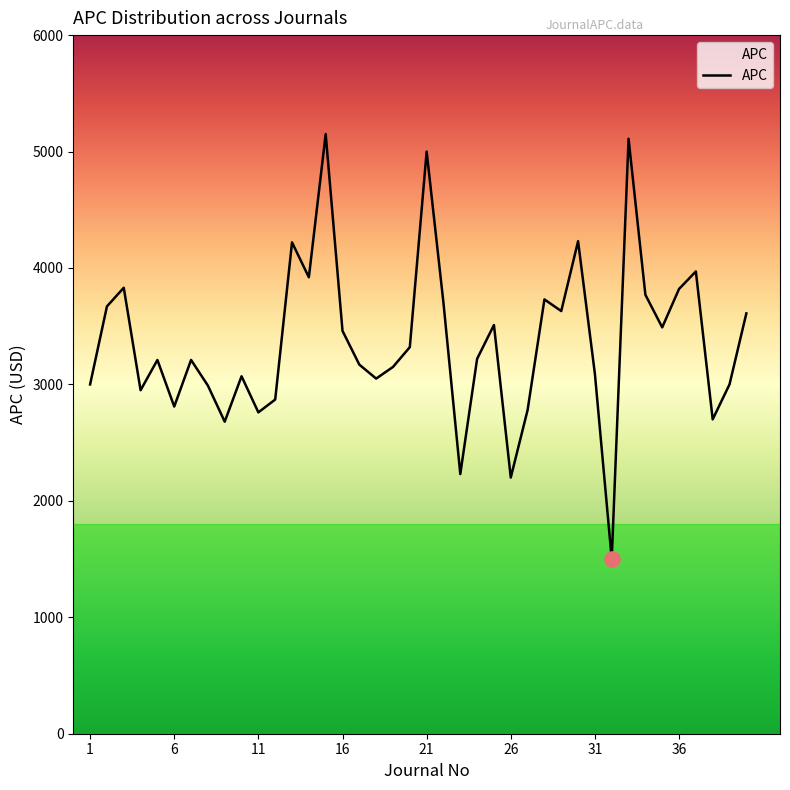

What is the minimum value shown in the chart?

1500